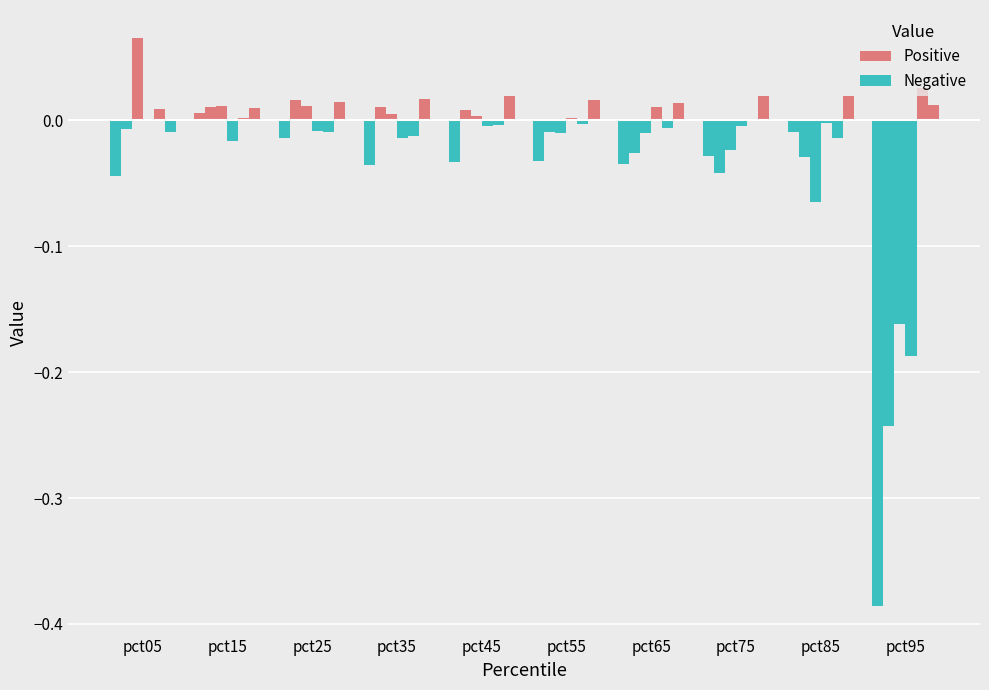

Count the number of data series in this chart.

6